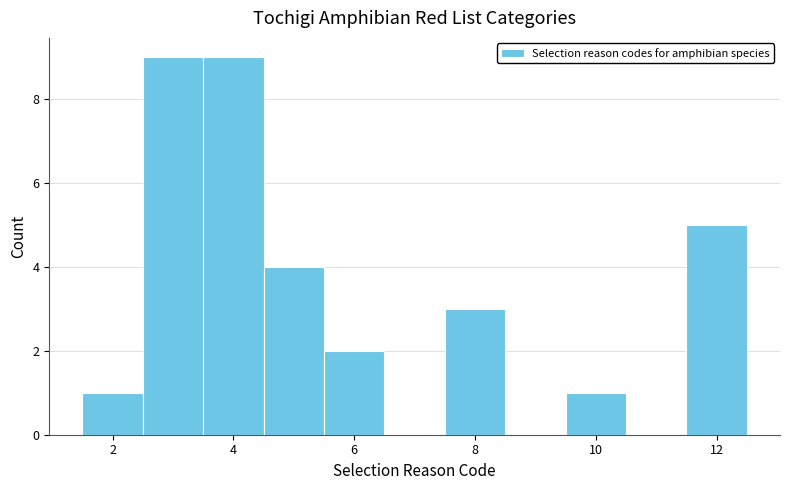

What is the height of the bar covering 3.5 to 4.5 on the x-axis? Neither the bar edges nor the heights are printed on the chart, so give them approximately, as read against the axes.

9